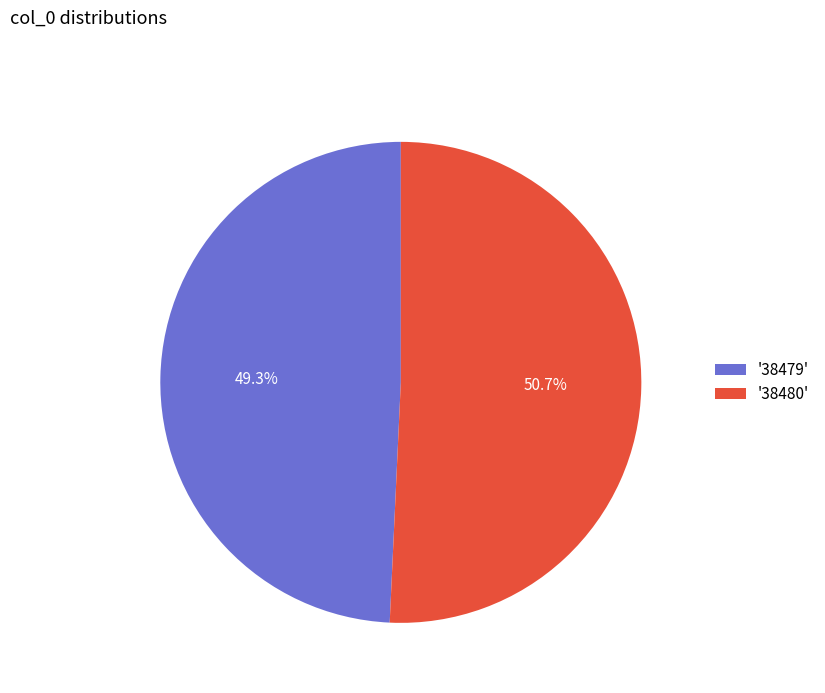

Between '38479' and '38480', which is larger?

'38480'